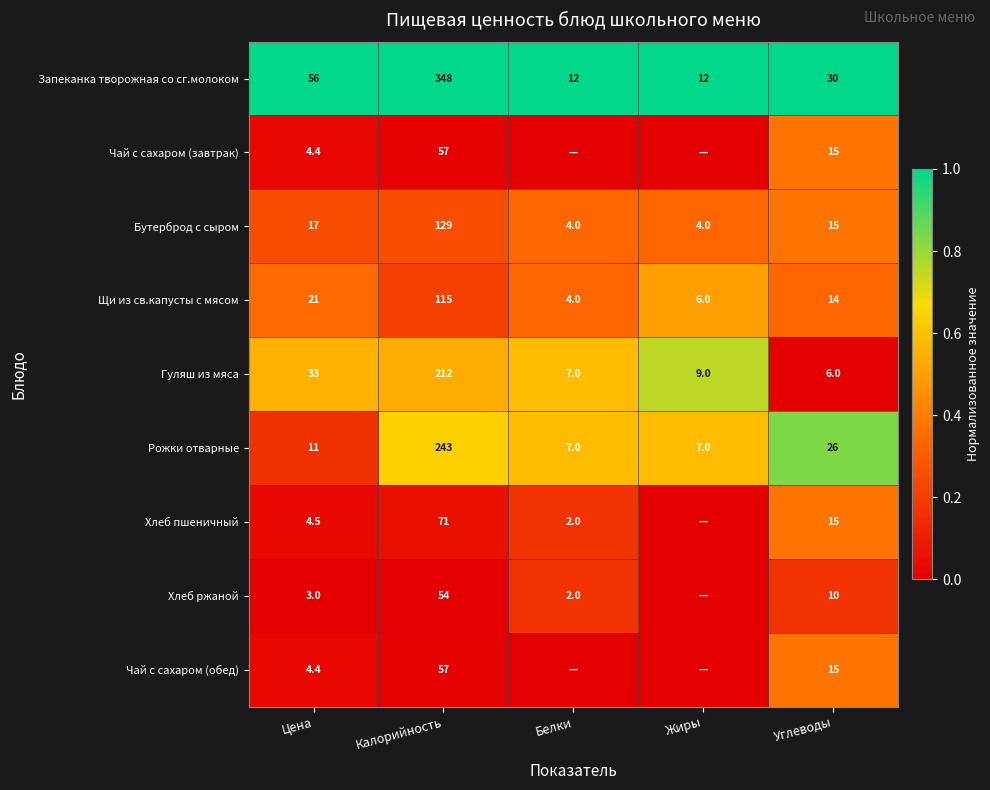

What is the spread (max minus min) of values at Углеводы?

24.0